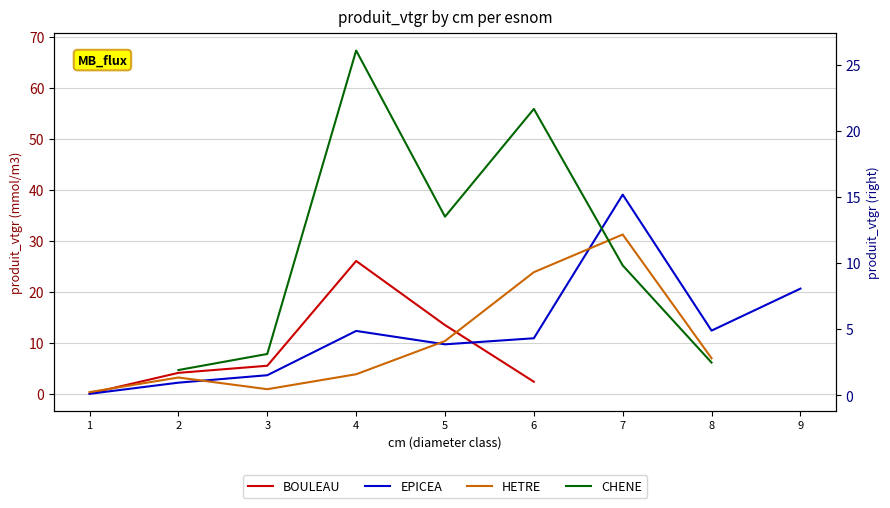

Count the number of categories in the chart.

9